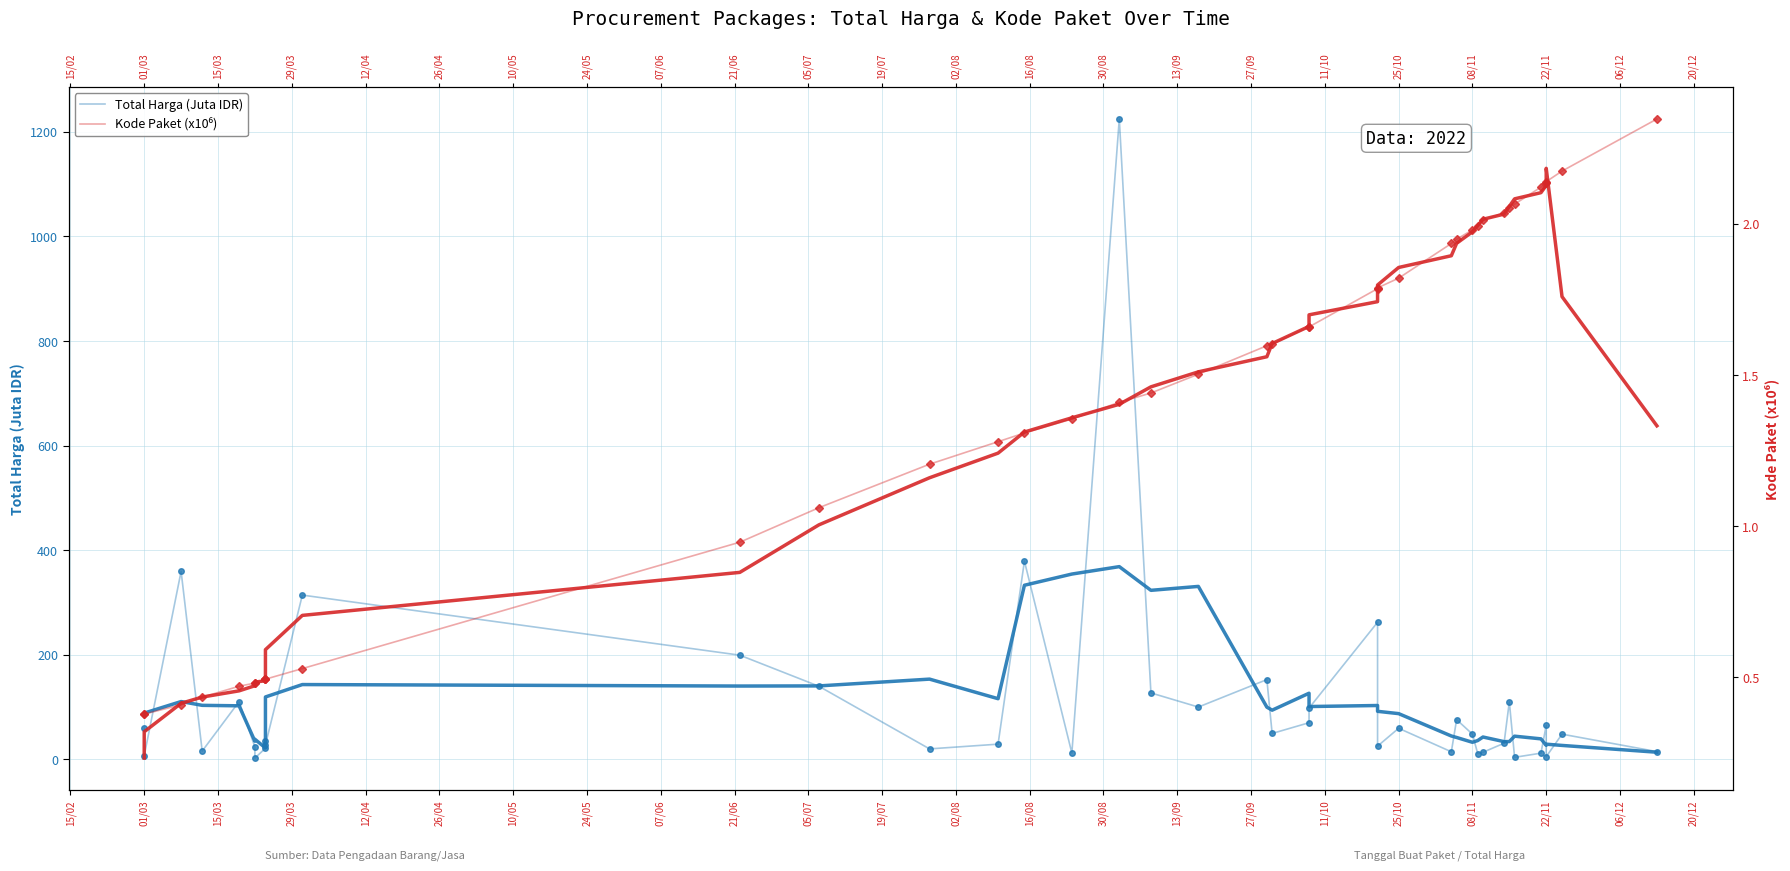

What is the maximum value for Total Harga (Juta IDR)?

1224.7